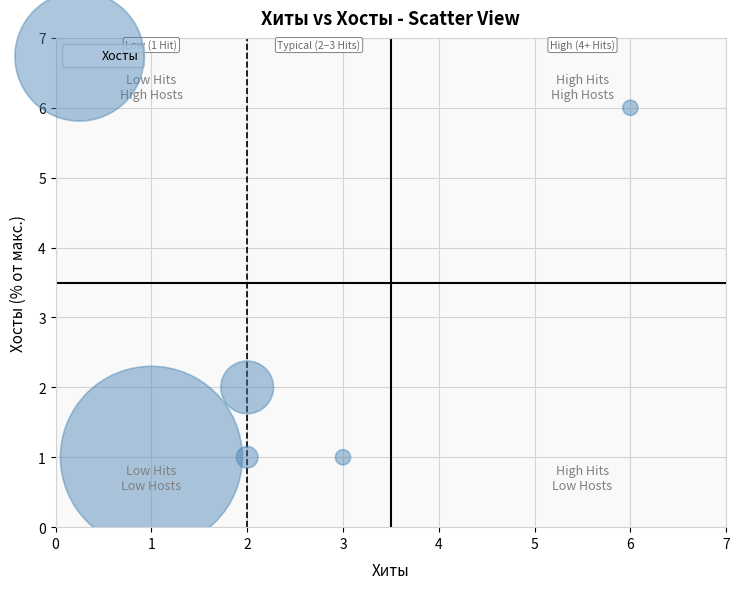

What is the range of Y values (max minus min)?

5